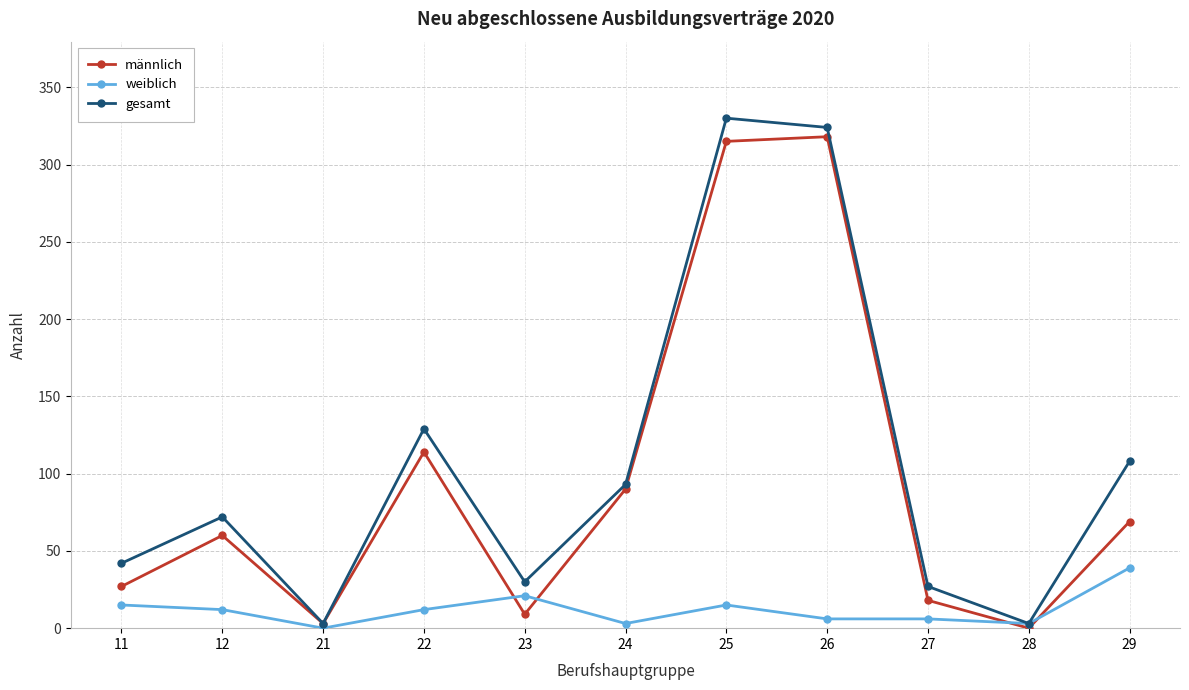

Reading left to right, what are all the values shown in this chart?

männlich: 27	60	3	114	9	90	315	318	18	0	69
weiblich: 15	12	0	12	21	3	15	6	6	3	39
gesamt: 42	72	3	129	30	93	330	324	27	3	108